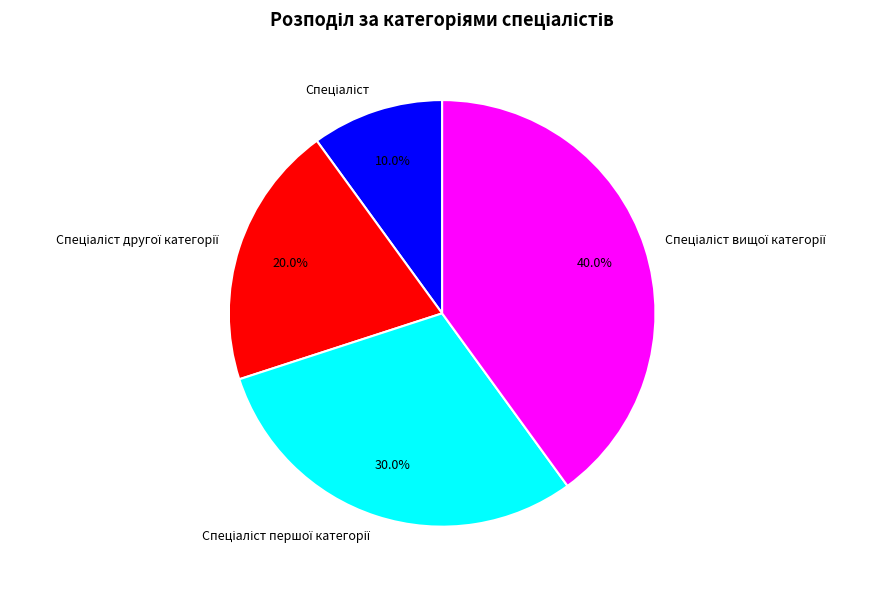

To the nearest percent, what is the average slice percentage?

25%